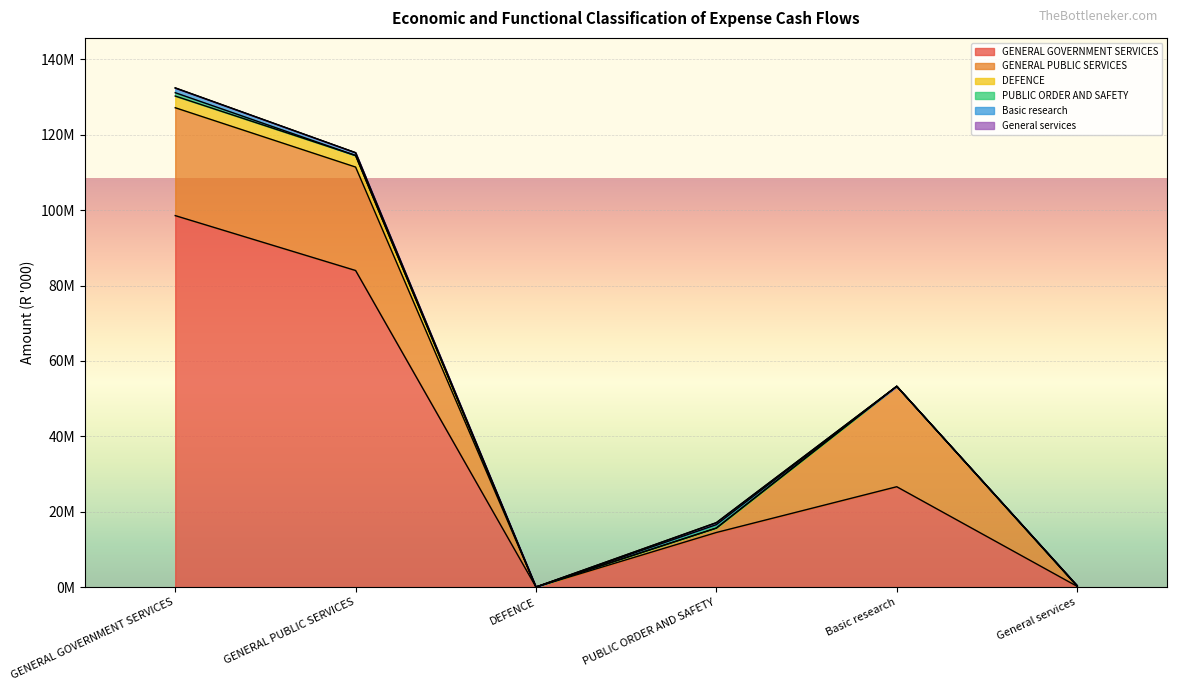

In Basic research, how many points are higher than both neighbors (excluding endpoints)?

1